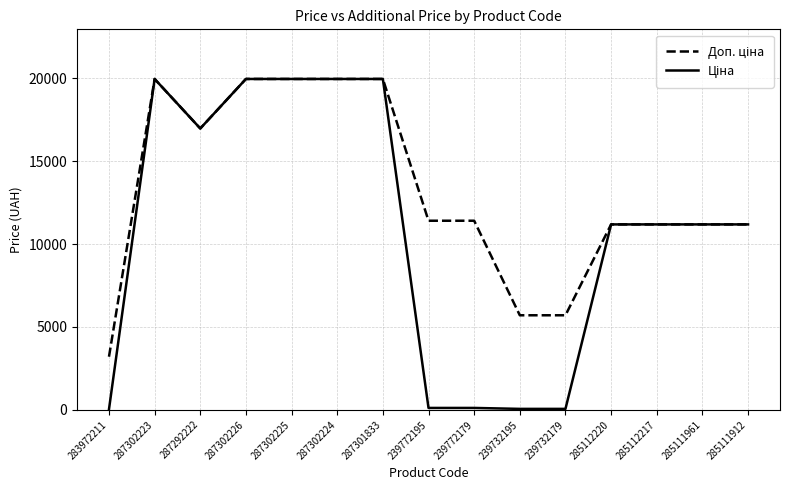

What is the total value across all series at 287302225?

39928.3